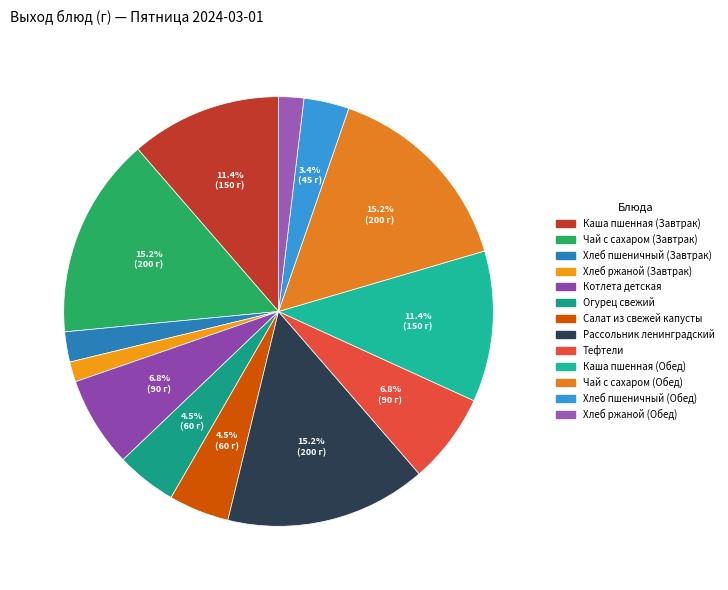

How many slices are in this pie chart?

13